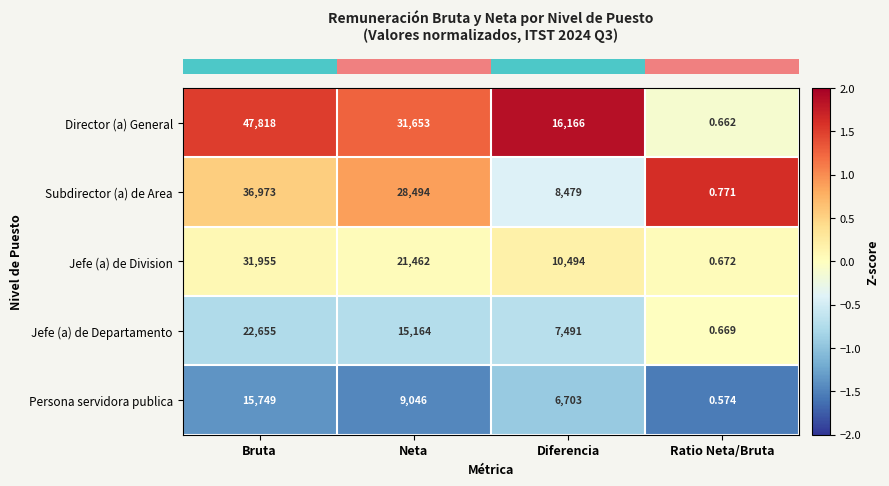

Which series has the largest total across all categories?

Director (a) General